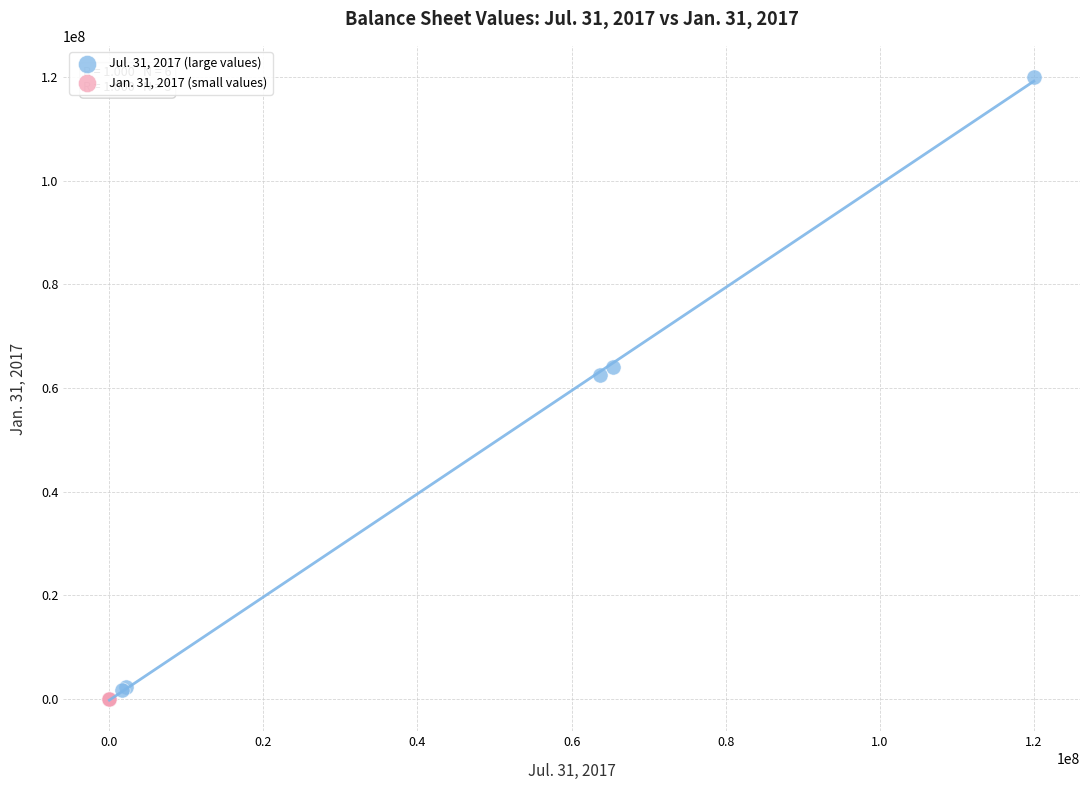

Which series has the largest Y range (max minus min)?

Jul. 31, 2017 (large values)